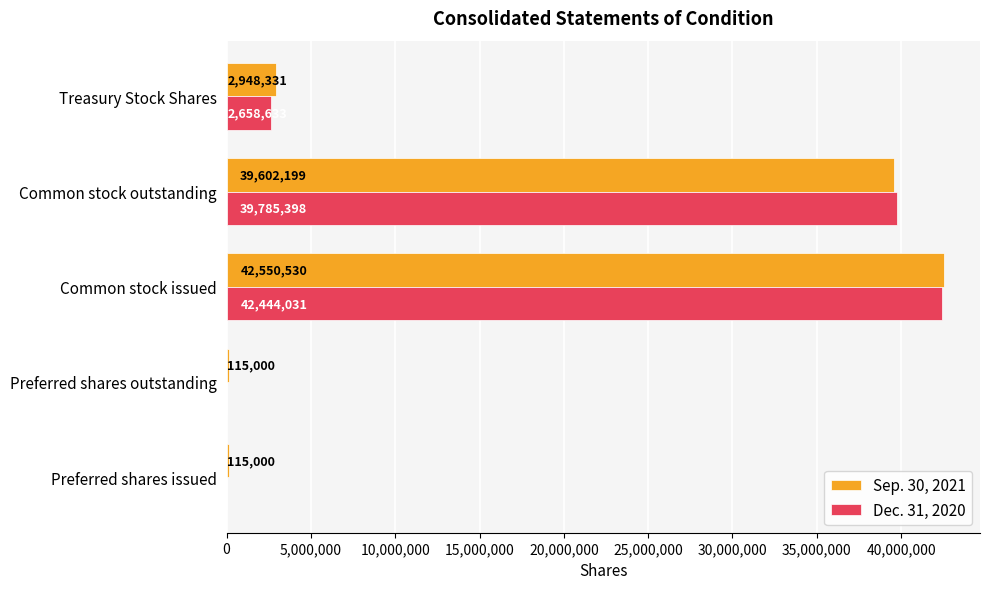

At which category is the sum across all series the highest?

Common stock issued